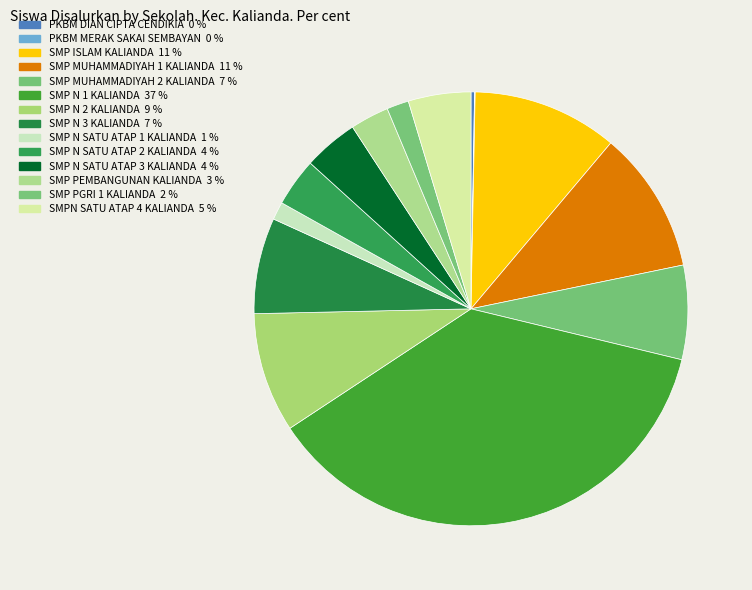

Rank the categories by value from highest to lowest.

SMP N 1 KALIANDA, SMP ISLAM KALIANDA, SMP MUHAMMADIYAH 1 KALIANDA, SMP N 2 KALIANDA, SMP N 3 KALIANDA, SMP MUHAMMADIYAH 2 KALIANDA, SMPN SATU ATAP 4 KALIANDA, SMP N SATU ATAP 3 KALIANDA, SMP N SATU ATAP 2 KALIANDA, SMP PEMBANGUNAN KALIANDA, SMP PGRI 1 KALIANDA, SMP N SATU ATAP 1 KALIANDA, PKBM DIAN CIPTA CENDIKIA, PKBM MERAK SAKAI SEMBAYAN